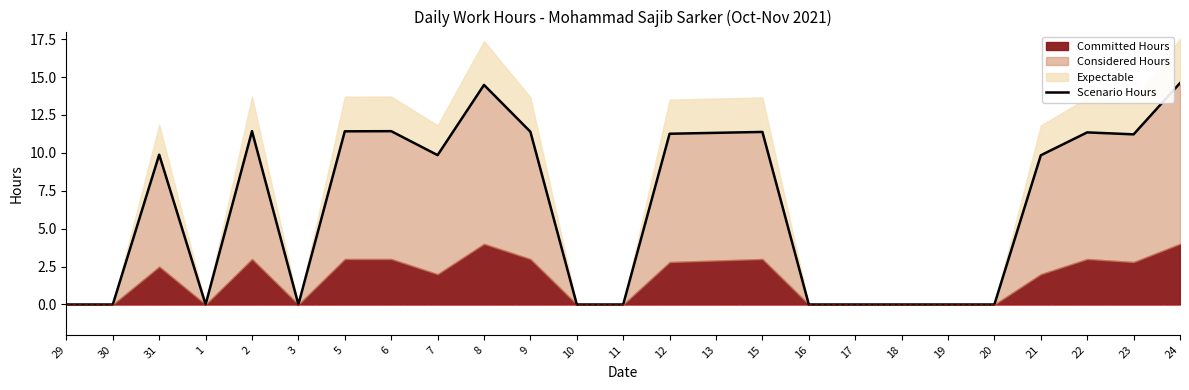

How many points are higher than both their immediate neighbors (excluding endpoints)?

6